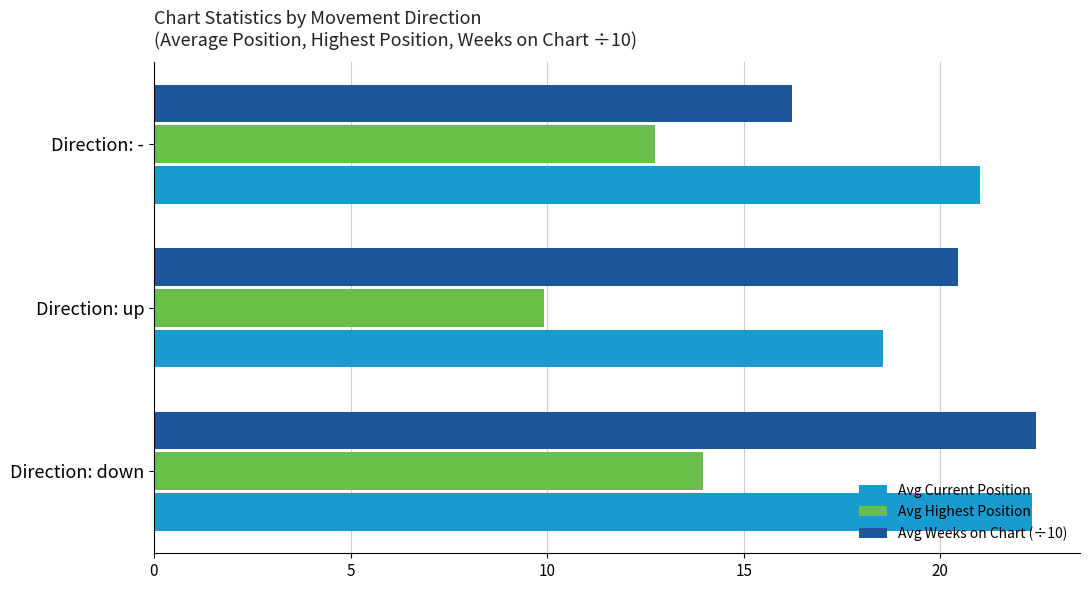

The value of Avg Highest Position at Direction: down is 22.8. True or false?

False